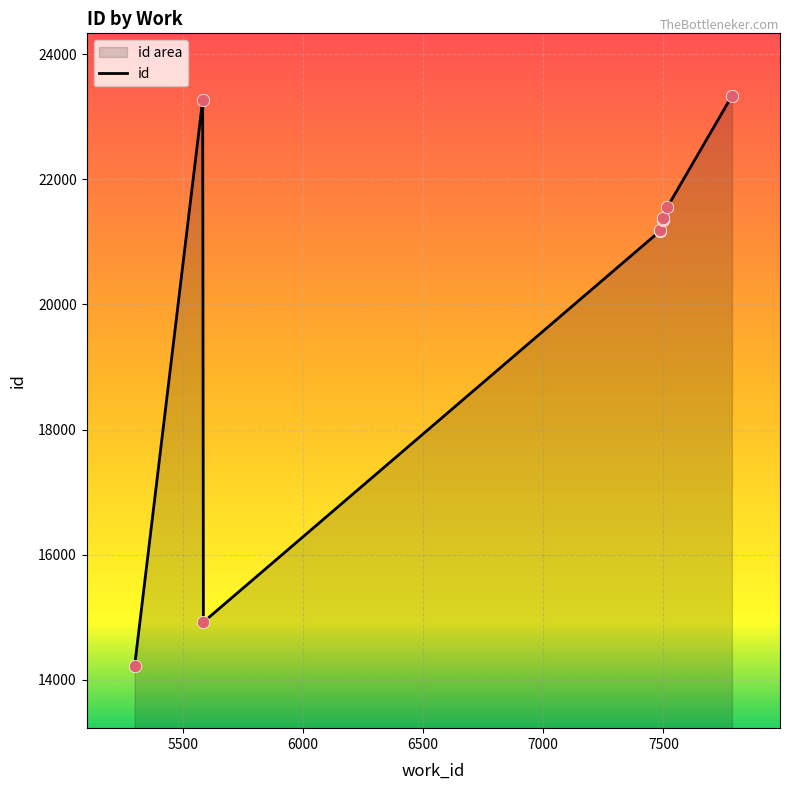

Approximately how many times larger is the value at 7000 compared to 7500?

1.0